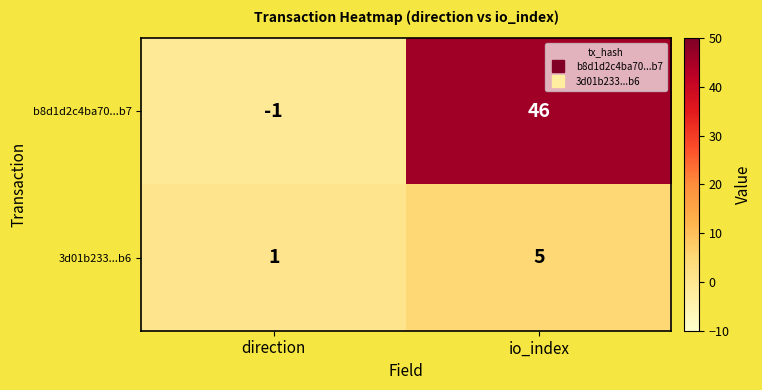

Which label corresponds to the smallest value in the chart?

direction